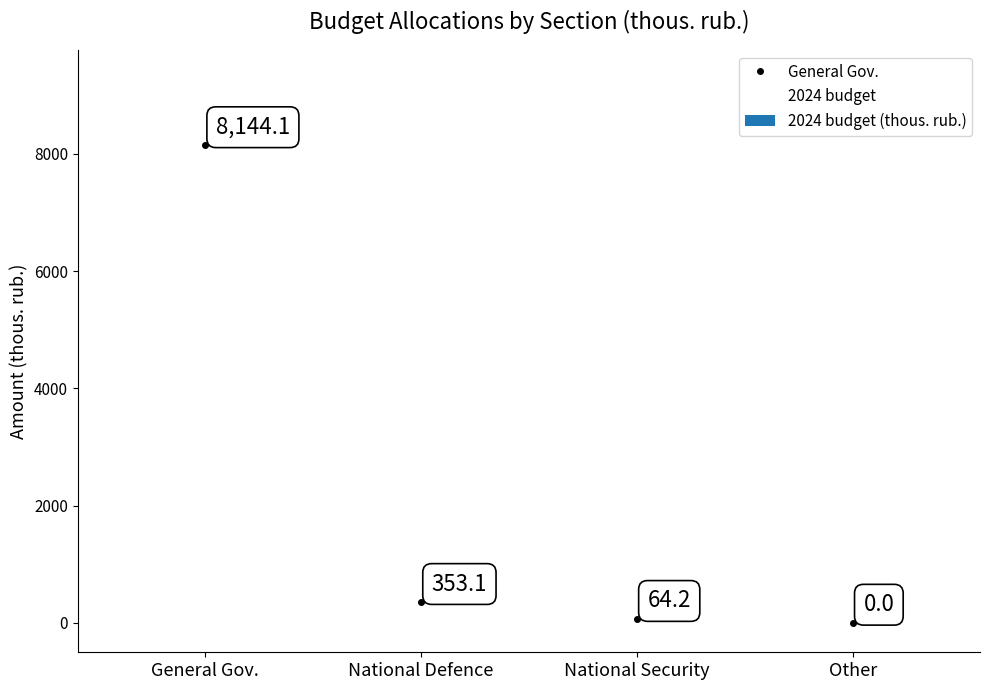

How many distinct data groups are displayed?

1